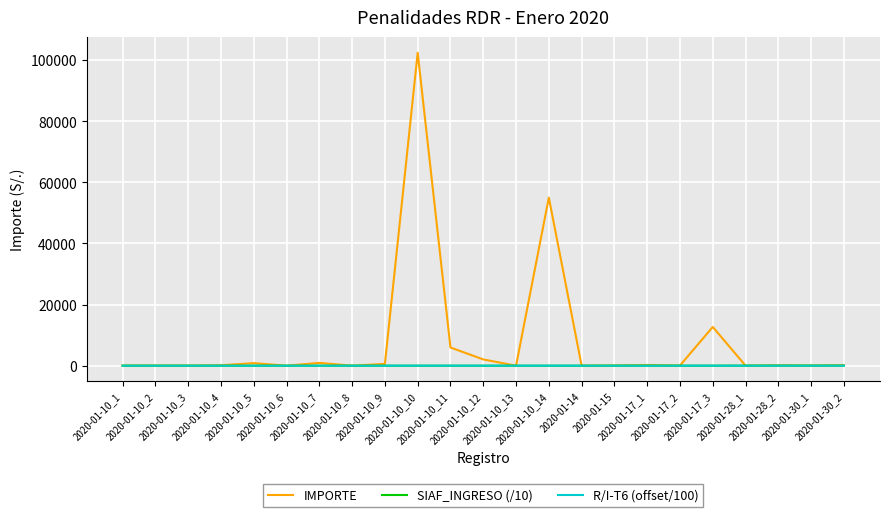

Which series has the widest spread of values?

IMPORTE